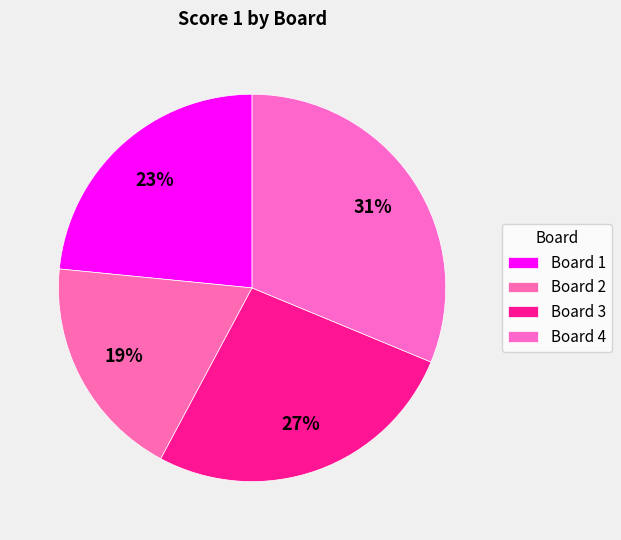

How many segments does this pie chart have?

4